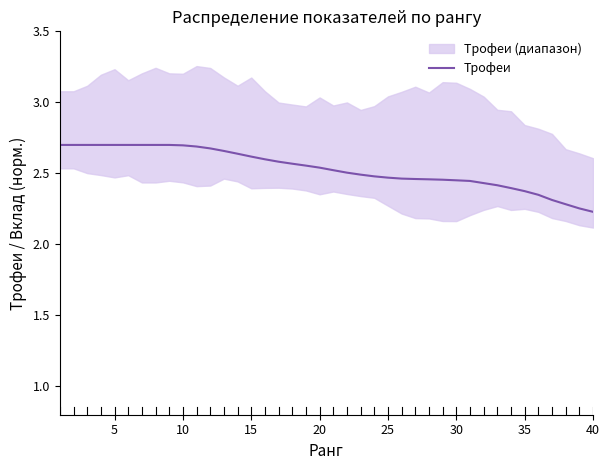

Is it true that the value at 10 is 2.7?

True